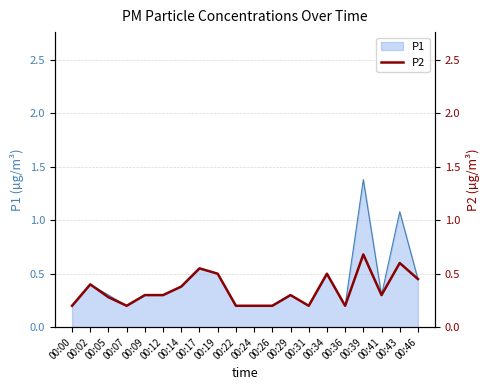

List the labels in order of value, smallest first.

00:00, 00:07, 00:22, 00:24, 00:26, 00:31, 00:36, 00:05, 00:09, 00:12, 00:29, 00:41, 00:14, 00:02, 00:46, 00:19, 00:34, 00:17, 00:43, 00:39